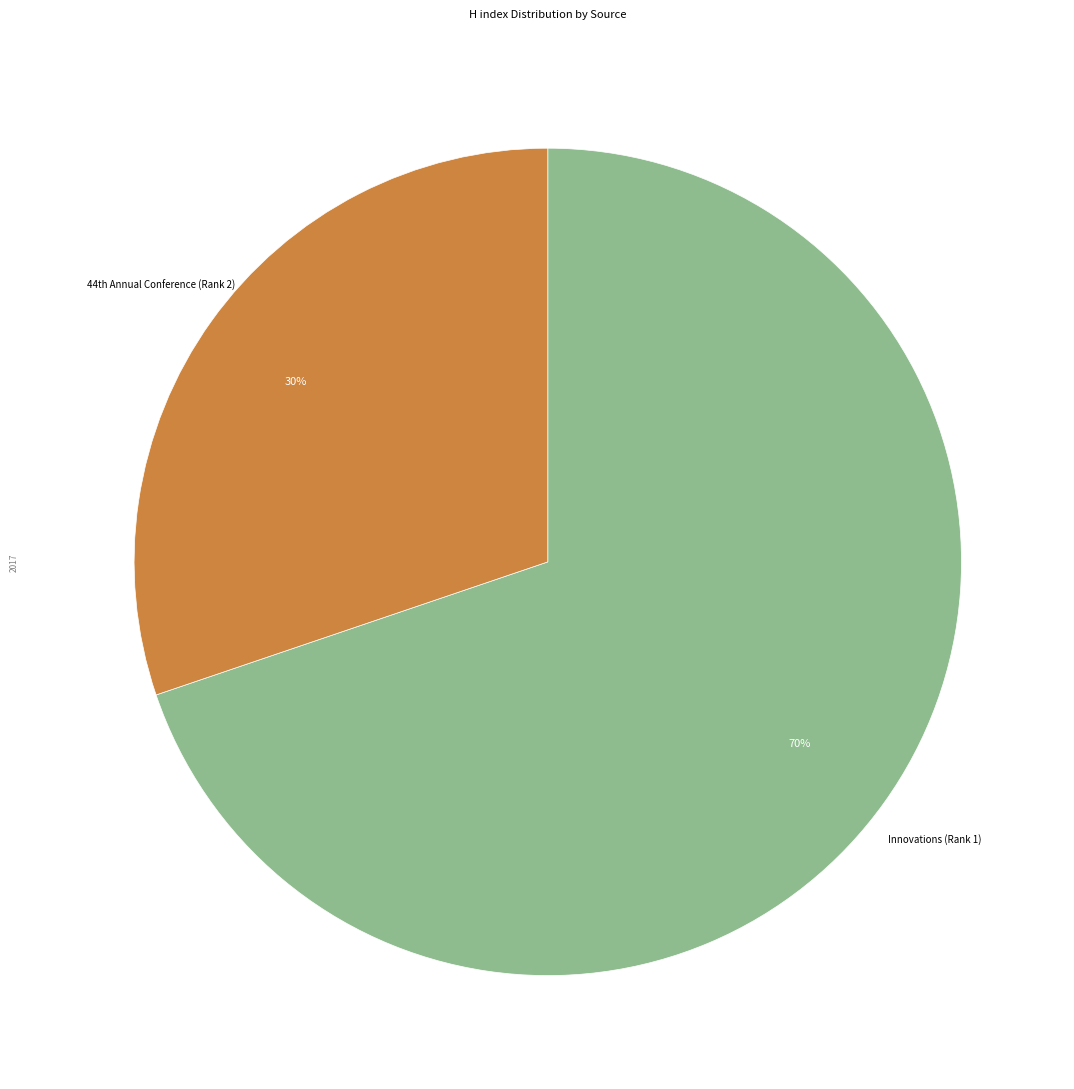

Is there a majority slice in this chart?

Yes